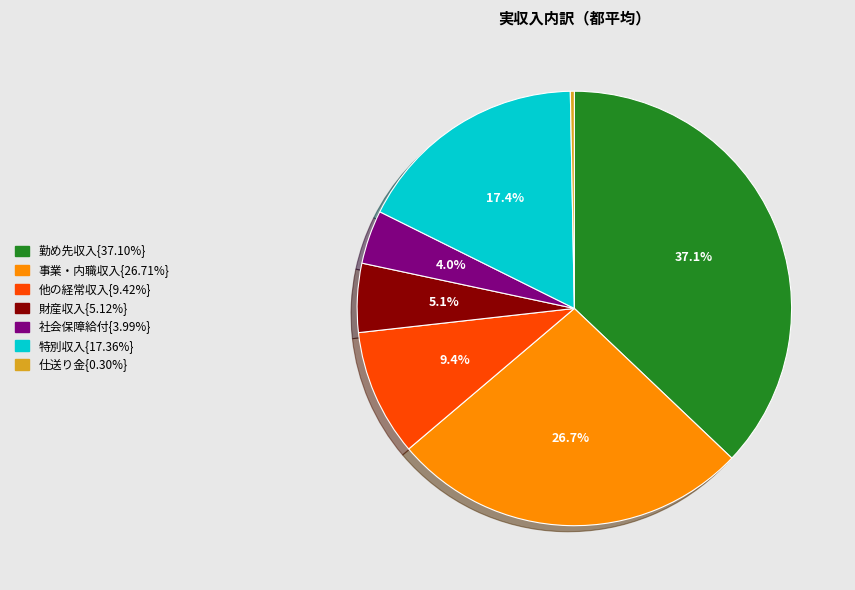

Is there any slice that represents more than half of the pie?

No